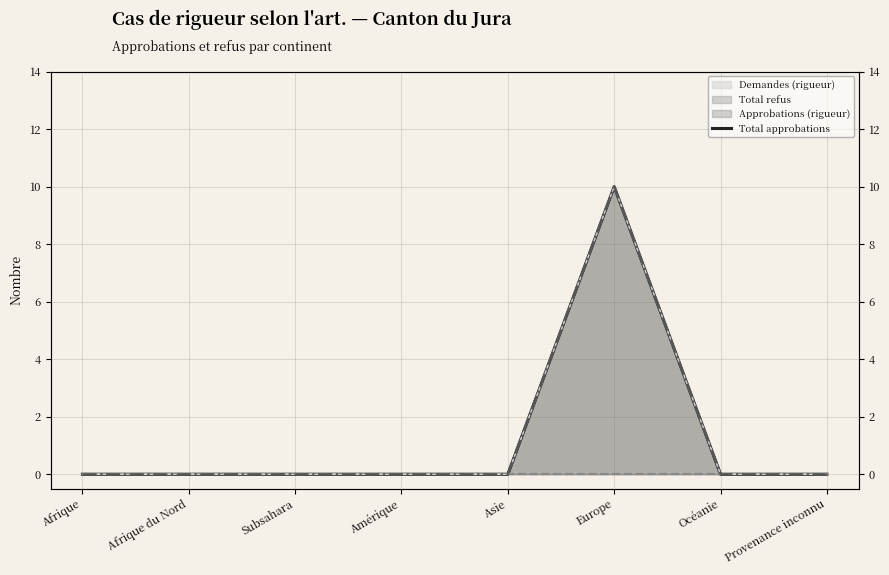

At which label is Approbations (rigueur) closest to 5?

Afrique